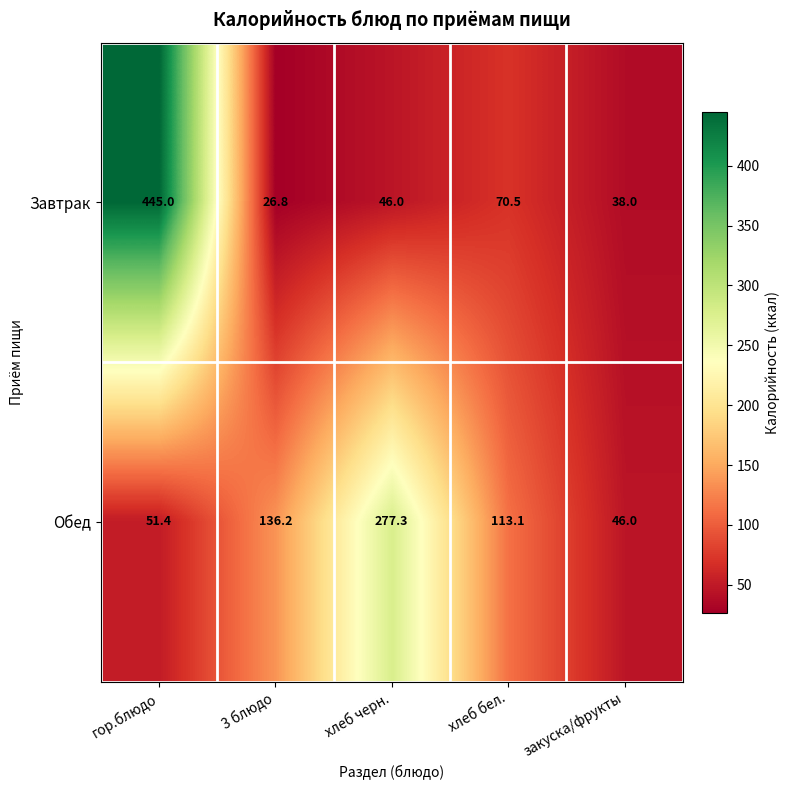

The Завтрак series shows 10.1 at 3 блюдо. True or false?

False